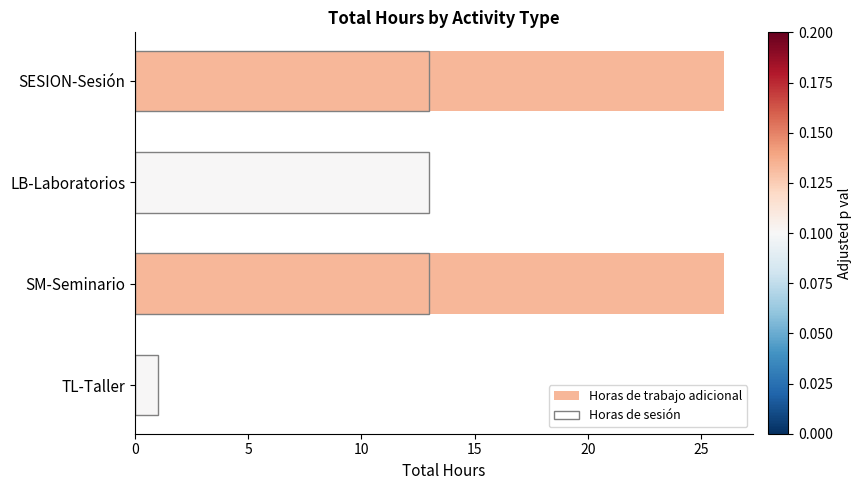

How many bars are there in each group?

2